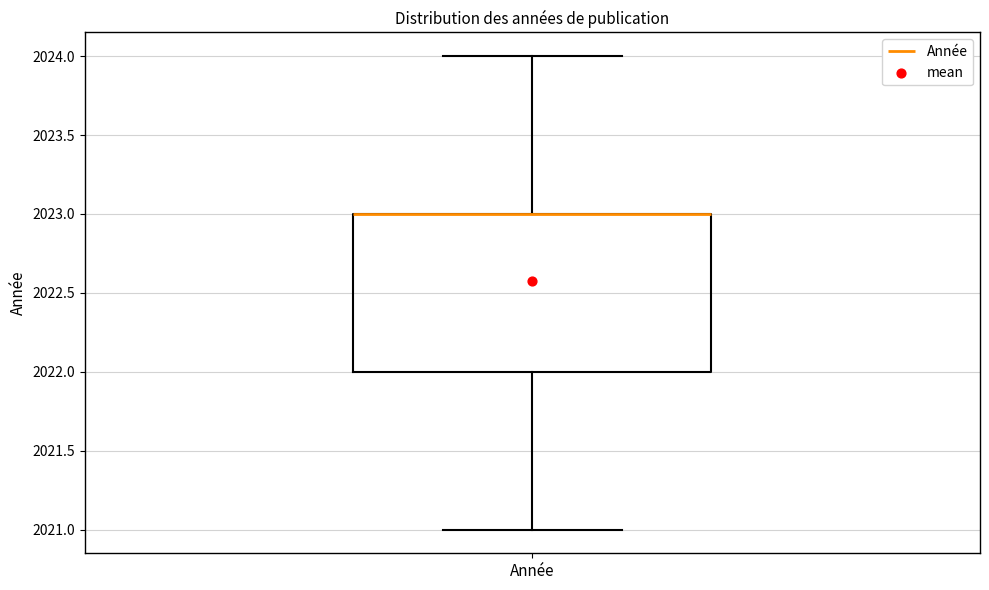

Where does the lower whisker of the box for Année end on the y-axis? The values are not printed on the chart, so give them approximately, as read against the axis.

2021